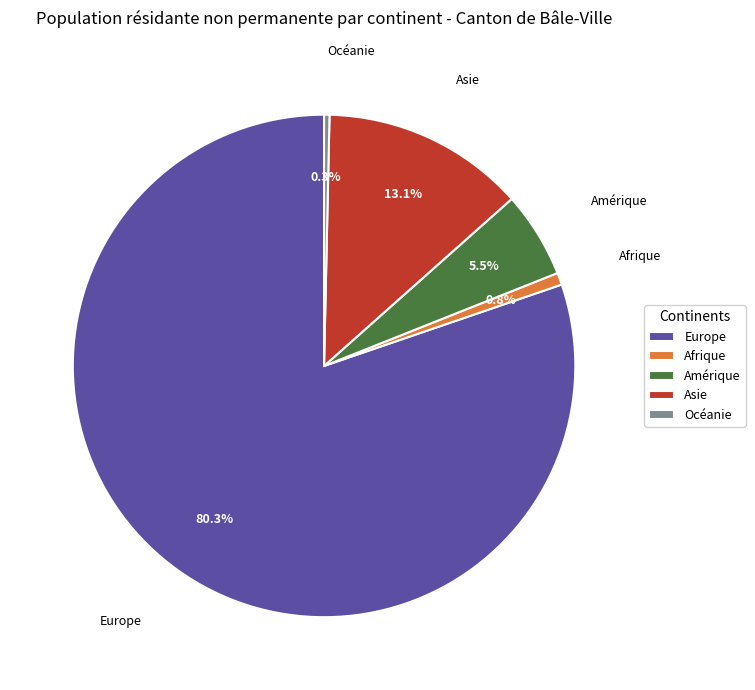

Which slice is the largest?

Europe